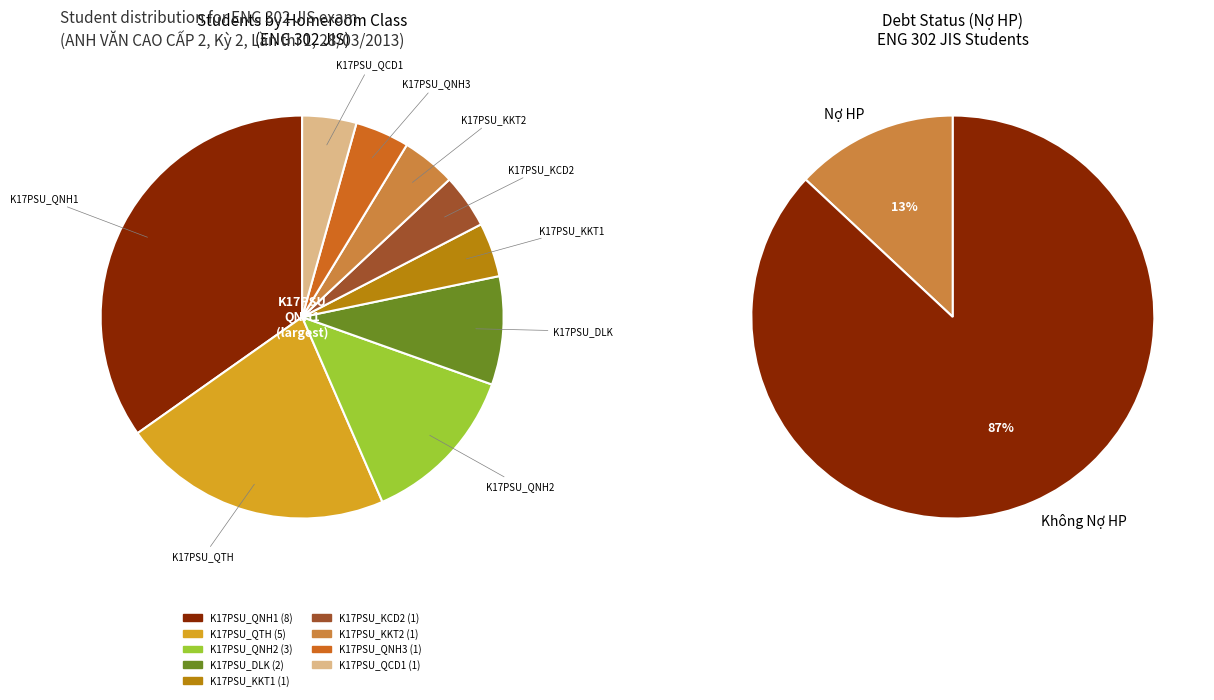

What is the smallest slice in the pie chart?

K17PSU_KKT1